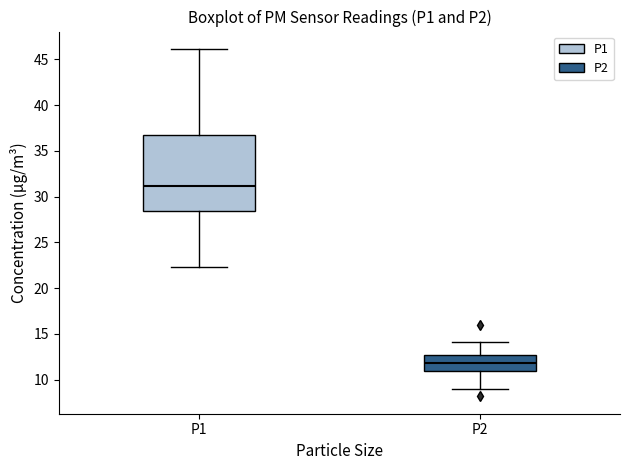

Reading left to right, read every box against the y-axis: the position of its median line, the range the box covers, and the ends of its whiskers. The values are not printed on the chart, so give them approximately, as read against the axis.

P1: median 31.0, box 28.5 to 36.5, whiskers 22.5 to 46.0
P2: median 12.0, box 11.0 to 12.5, whiskers 9.0 to 14.0